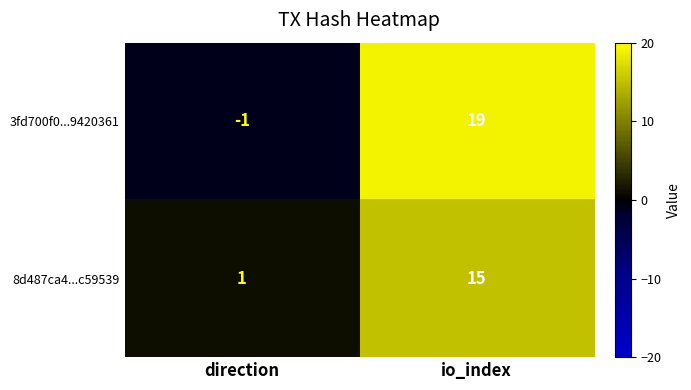

Which series has the largest total across all categories?

3fd700f0...9420361